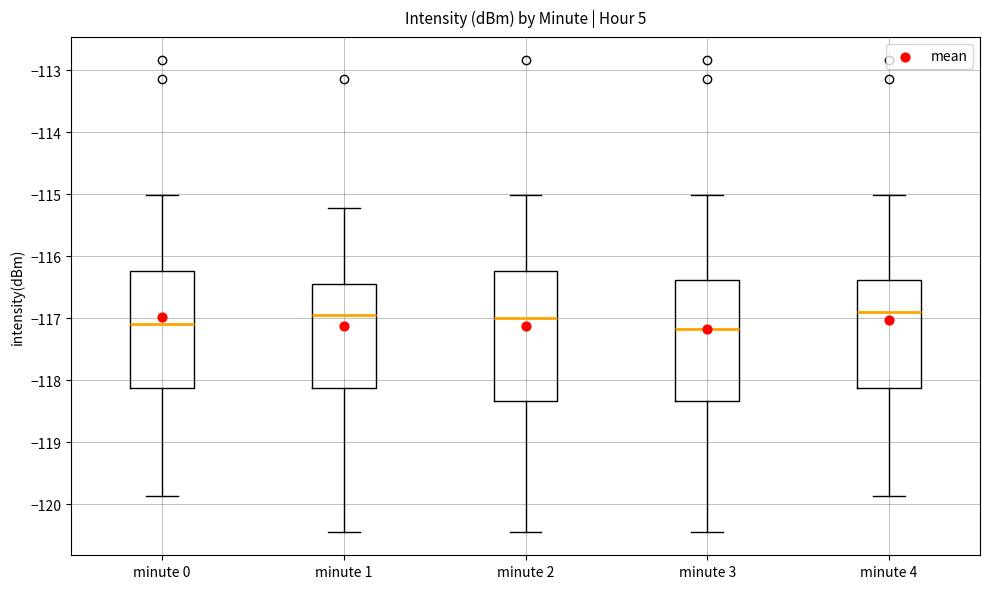

Reading left to right, transcribe this box plot: for each box, give where its median line is, the range the box spans, and where its two whiskers end, as read against the y-axis. The values are not printed on the chart, so give them approximately, as read against the axis.

minute 0: median -117.1, box -118.1 to -116.2, whiskers -119.9 to -115.0
minute 1: median -116.9, box -118.1 to -116.4, whiskers -120.4 to -115.2
minute 2: median -117.0, box -118.3 to -116.2, whiskers -120.4 to -115.0
minute 3: median -117.2, box -118.3 to -116.4, whiskers -120.4 to -115.0
minute 4: median -116.9, box -118.1 to -116.4, whiskers -119.9 to -115.0